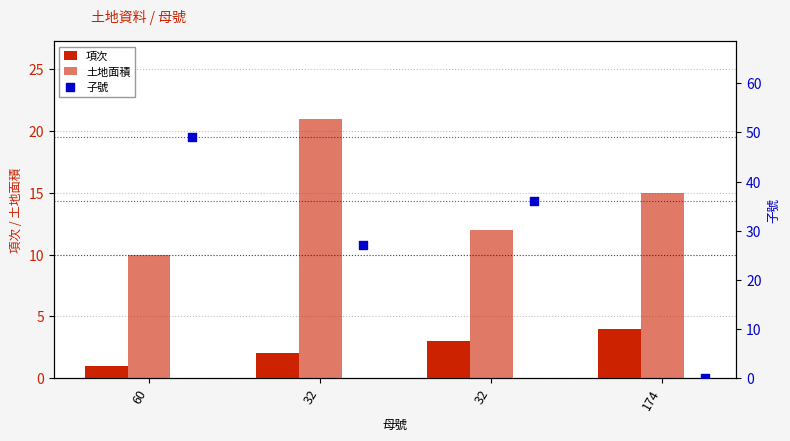

Which series has the widest spread of Y values?

子號